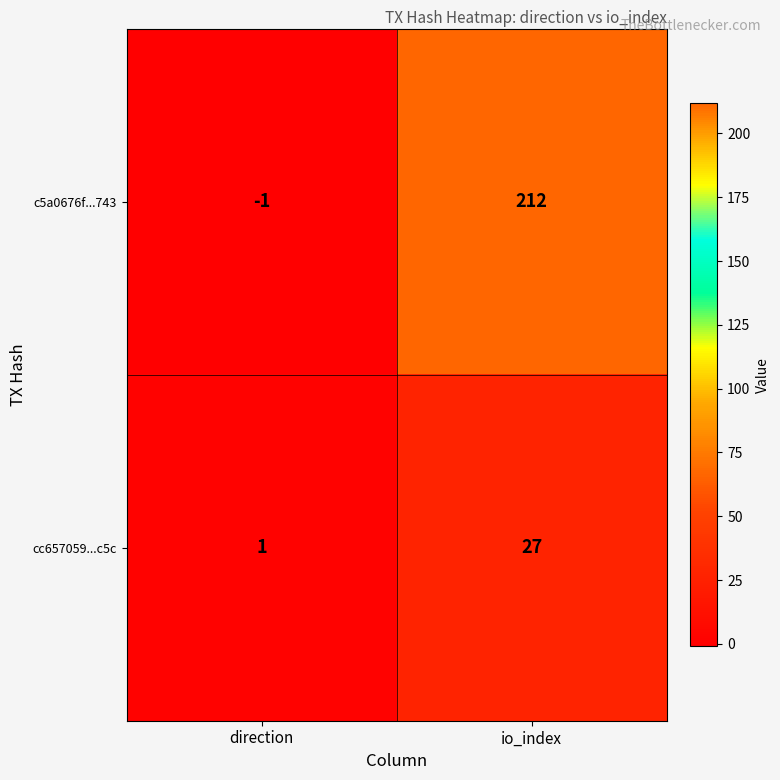

What is the spread (max minus min) of values at direction?

2